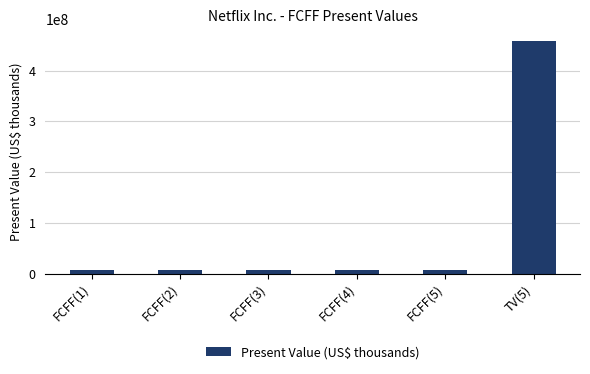

What is the difference between the maximum and minimum values?

451671648